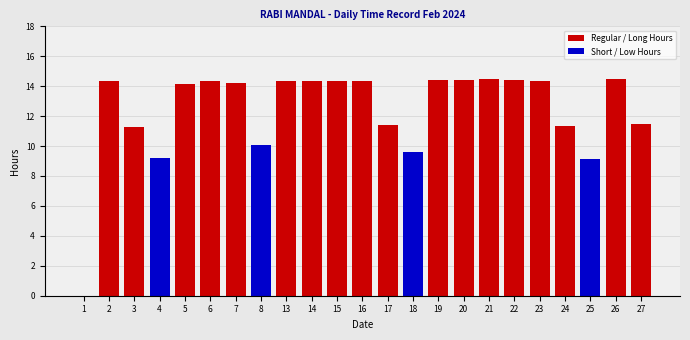

The value at 16 is 14.3. True or false?

True